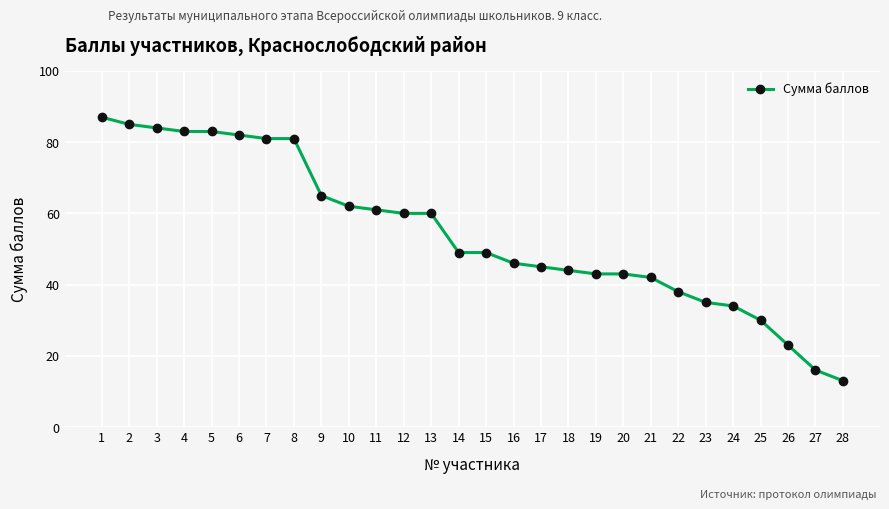

Is this an area chart (filled region under the line)?

No